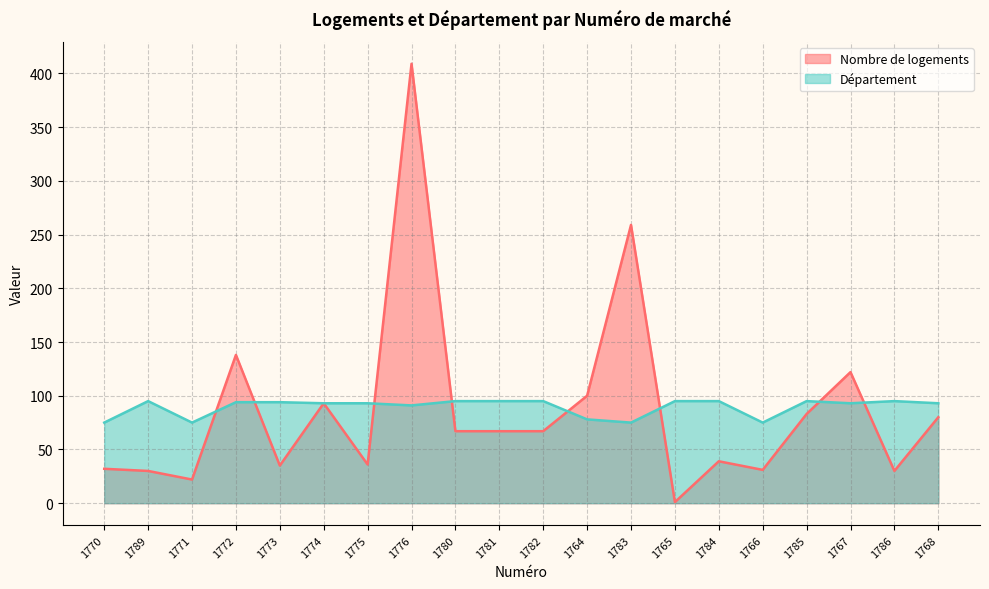

What is the difference between the second highest and second lowest values in the Nombre de logements series?

237